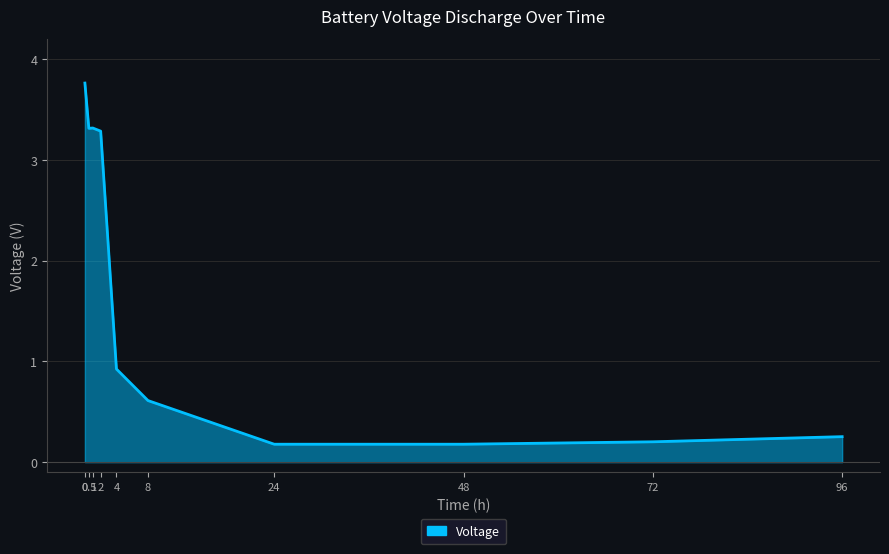

What is the difference between the maximum and minimum values?

3.6